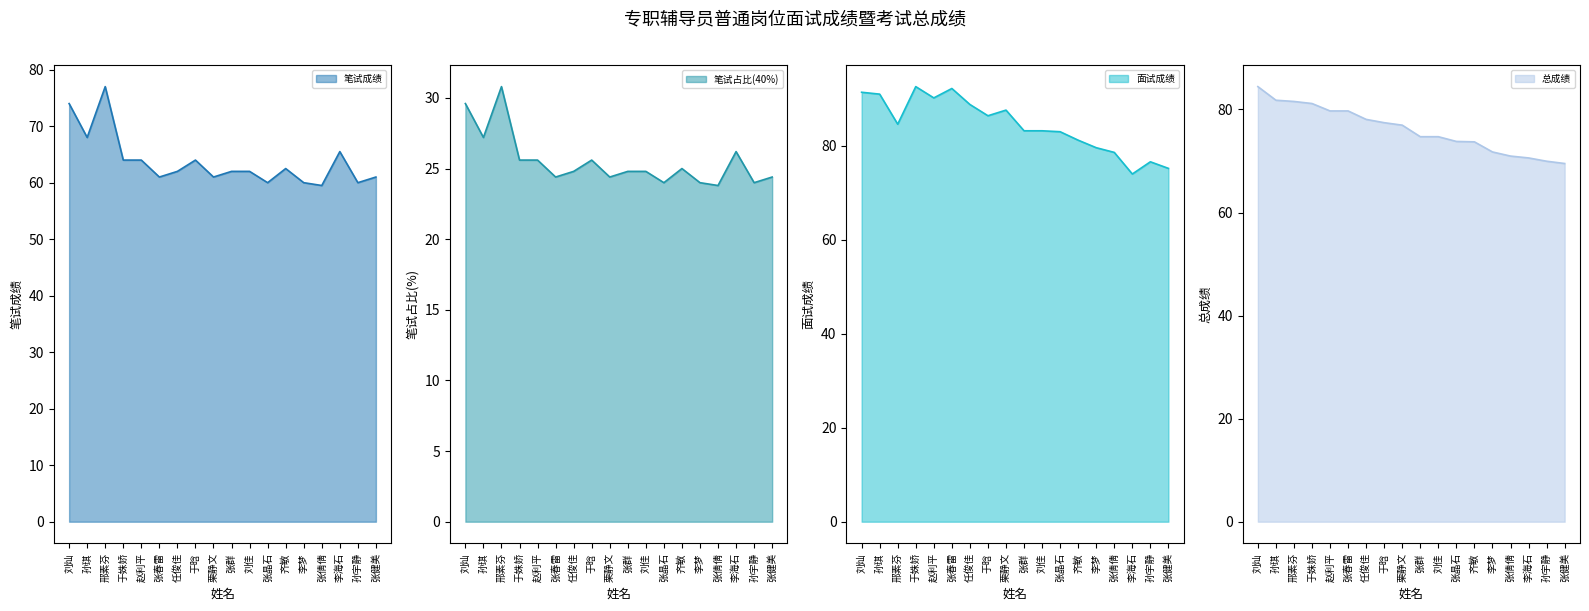

List the series in order of their peak value, lowest first.

笔试占比(40%), 笔试成绩, 总成绩, 面试成绩